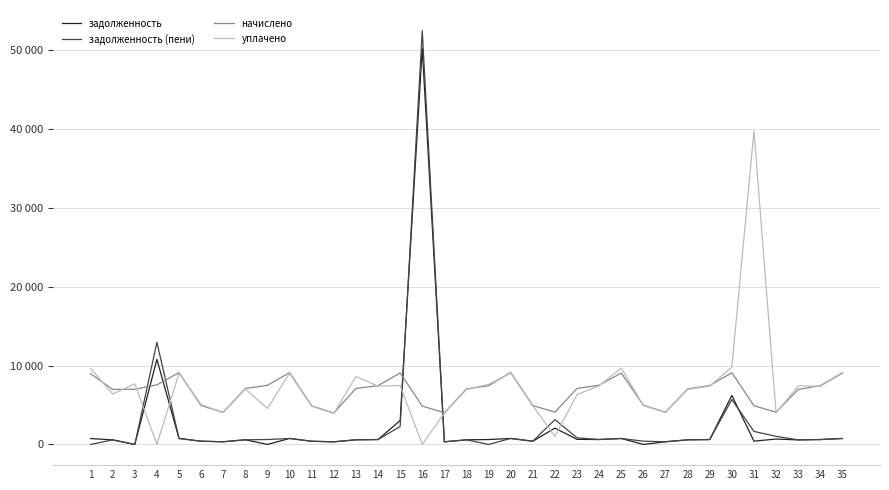

The начислено series shows 8070.4 at 21. True or false?

False